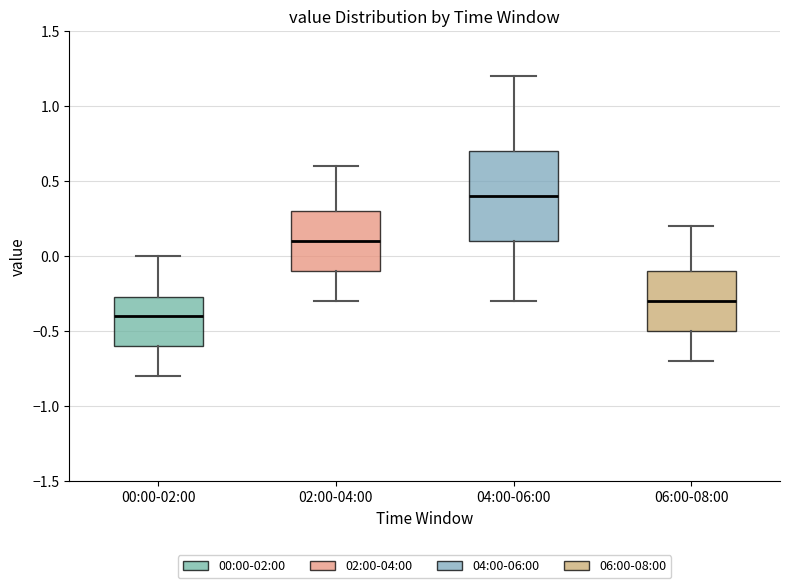

Reading left to right, read every box against the y-axis: the position of its median line, the range the box covers, and the ends of its whiskers. The values are not printed on the chart, so give them approximately, as read against the axis.

00:00-02:00: median -0.40, box -0.60 to -0.25, whiskers -0.80 to 0.00
02:00-04:00: median 0.10, box -0.10 to 0.30, whiskers -0.30 to 0.60
04:00-06:00: median 0.40, box 0.10 to 0.70, whiskers -0.30 to 1.20
06:00-08:00: median -0.30, box -0.50 to -0.10, whiskers -0.70 to 0.20